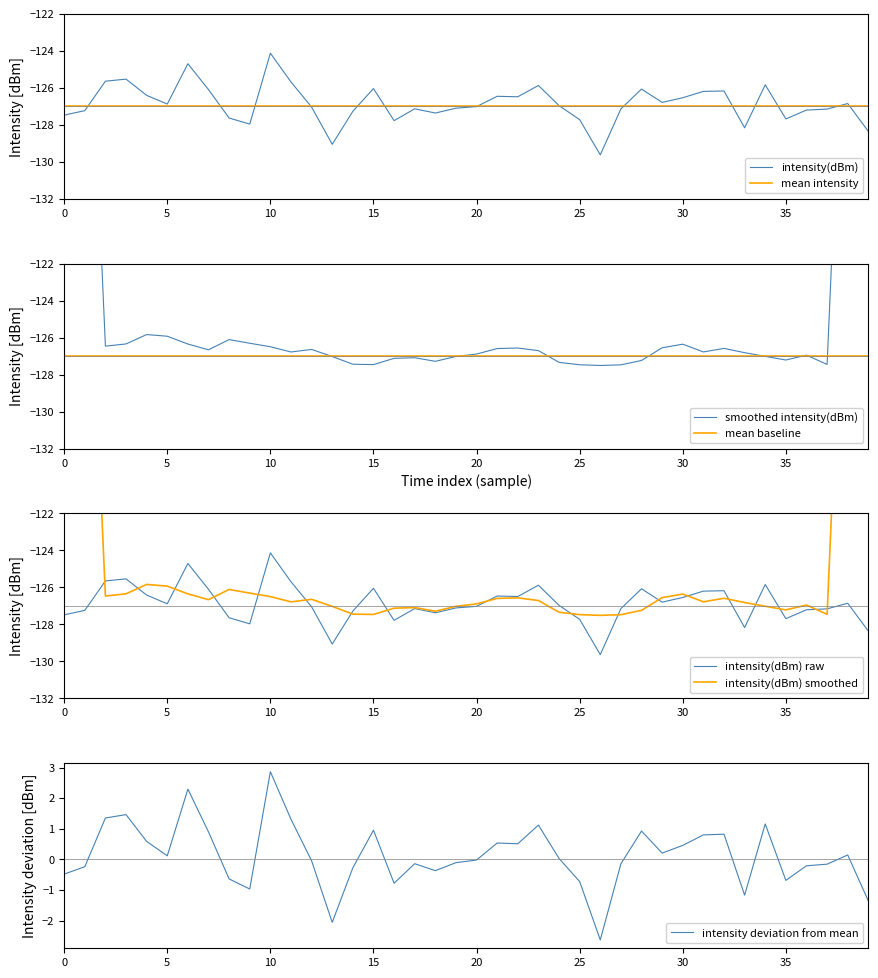

What is the minimum value shown in the chart?

-129.6